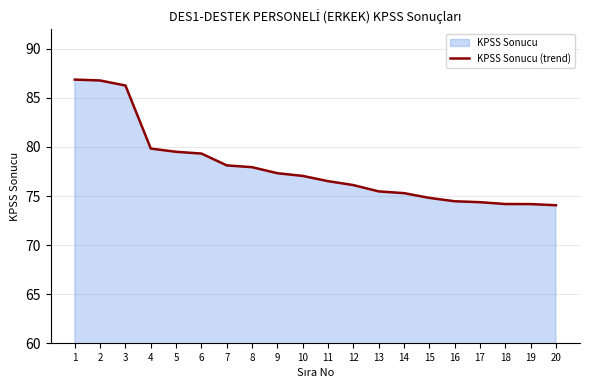

What is the maximum value shown in the chart?

86.9